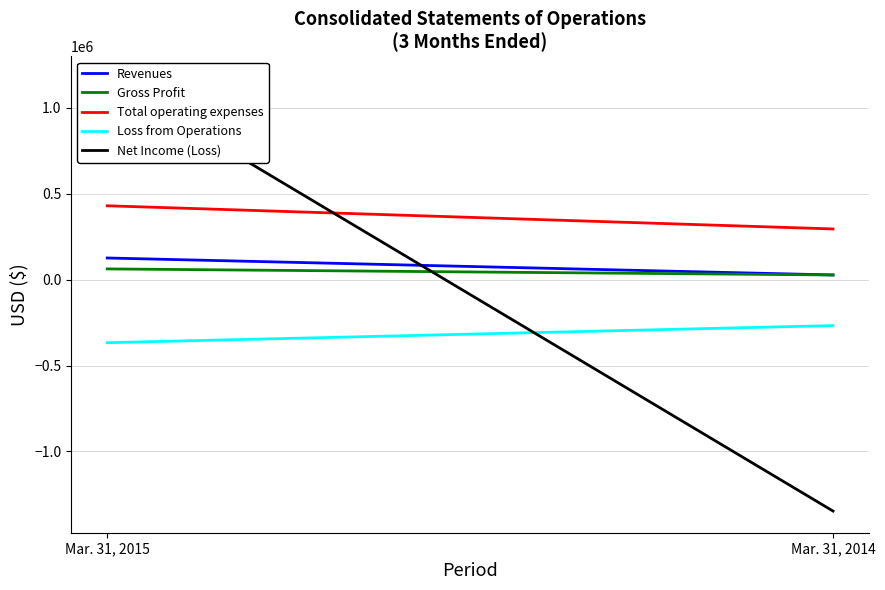

At how many categories does at least one series exceed 624510?

1